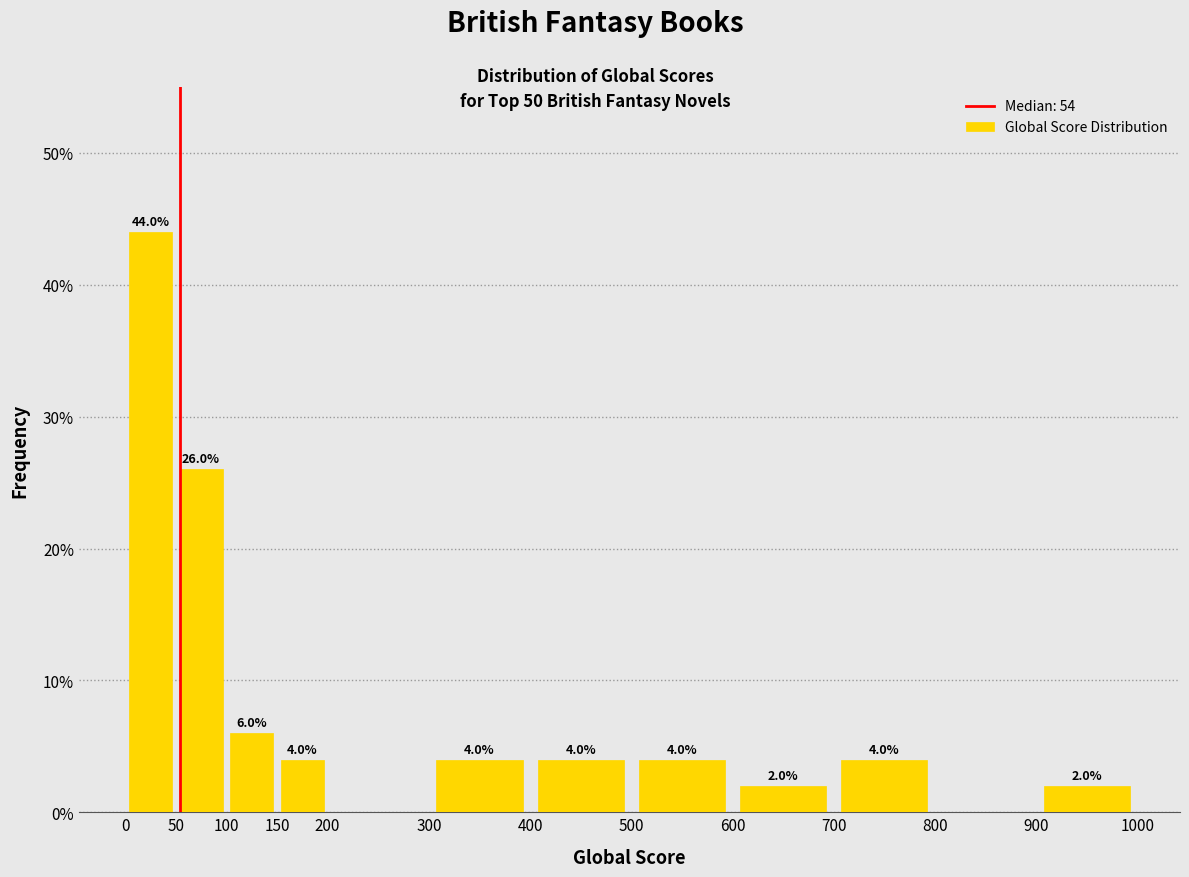

Over which range of the x-axis is the bar tallest?

0 to 50